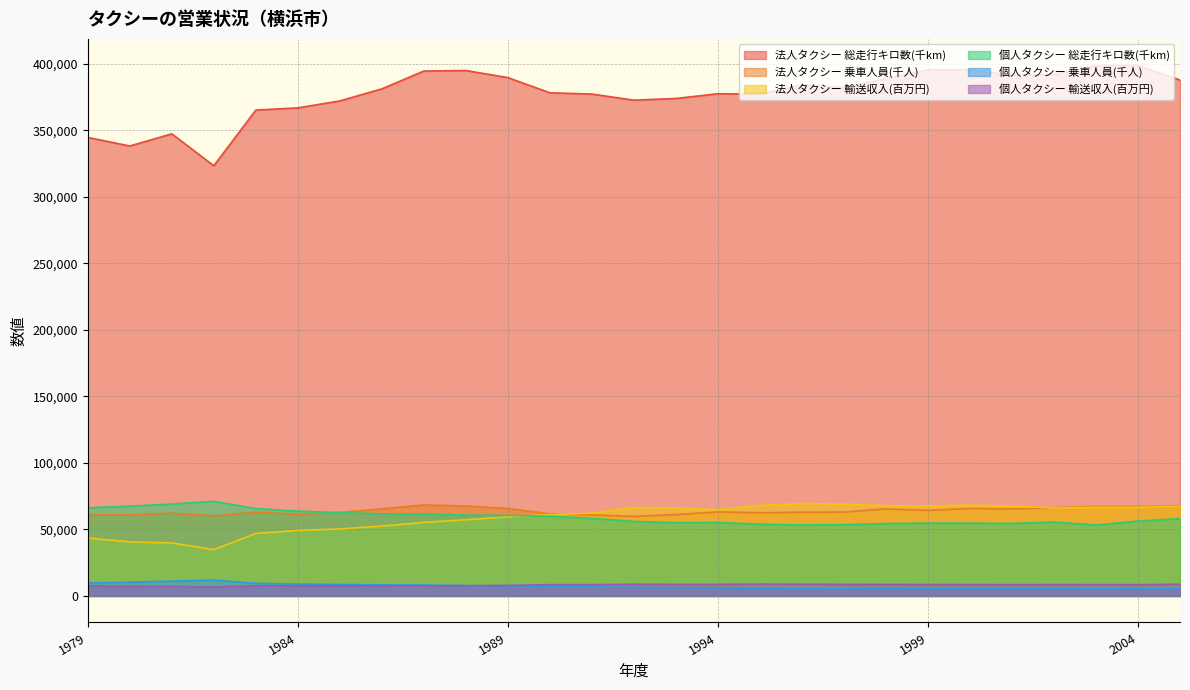

Where is the first local minimum for 法人タクシー 総走行キロ数(千km)?

1980